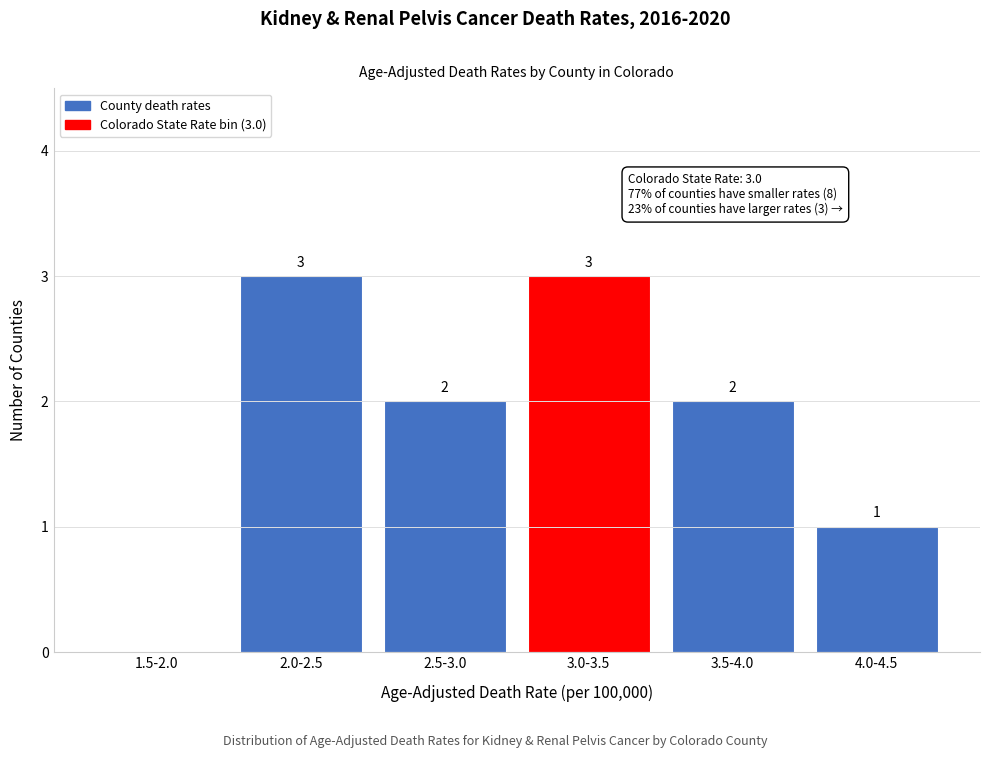

Reading left to right, what are all the values shown in this chart?

1.5-2.0=0	2.0-2.5=3	2.5-3.0=2	3.0-3.5=3	3.5-4.0=2	4.0-4.5=1